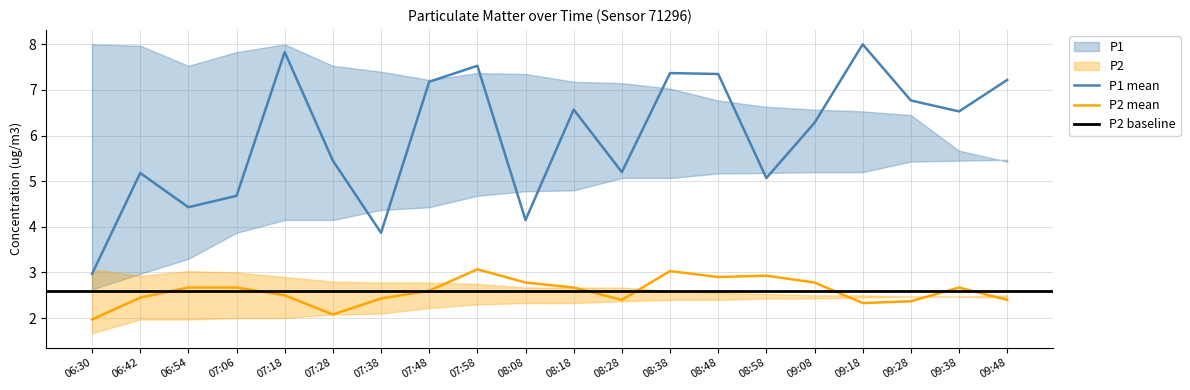

How many interior local valleys does the P1_upper series have?

2